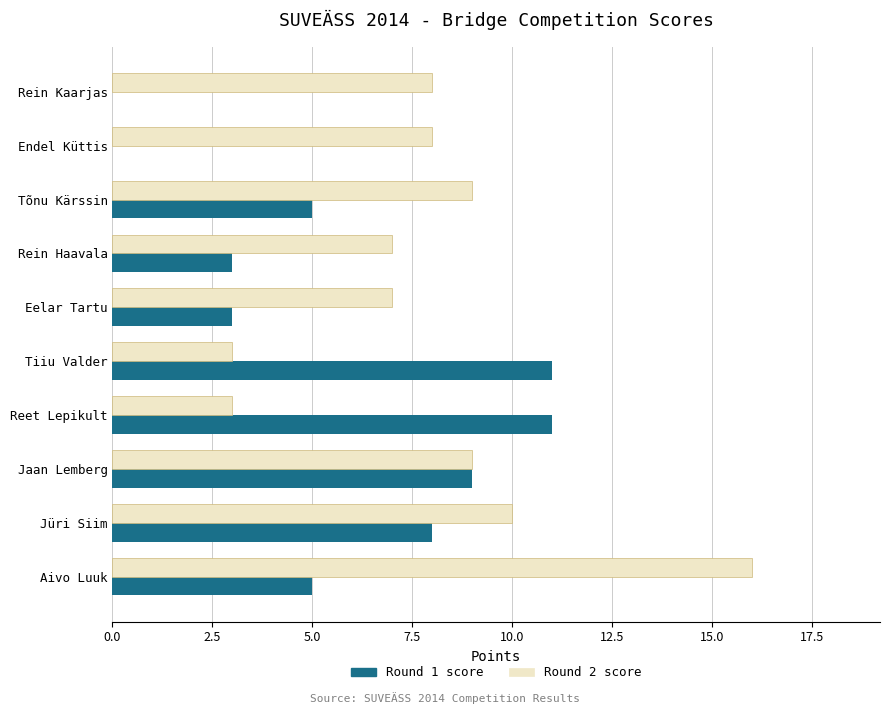

True or false: Round 2 score has a value of 9 at Jaan Lemberg.

True